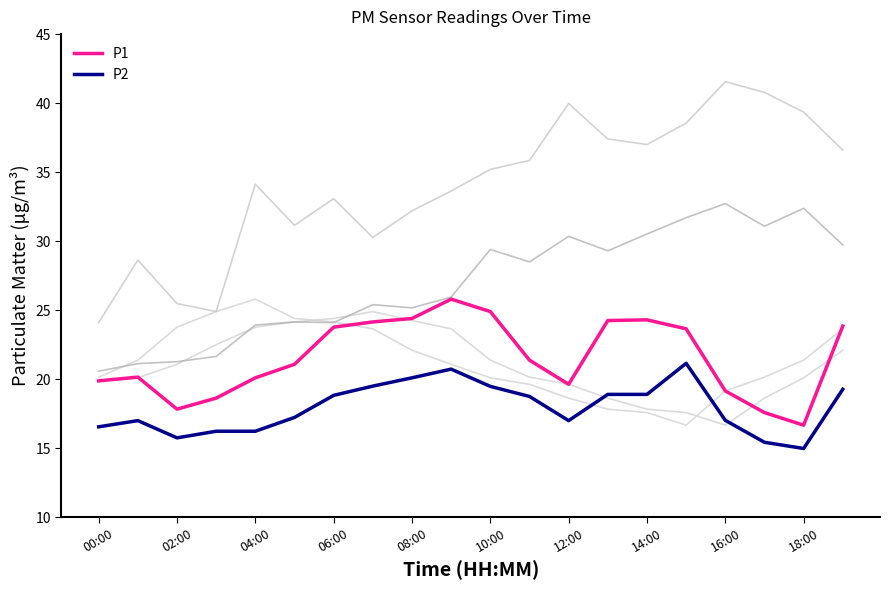

How many lines are shown in the chart?

6